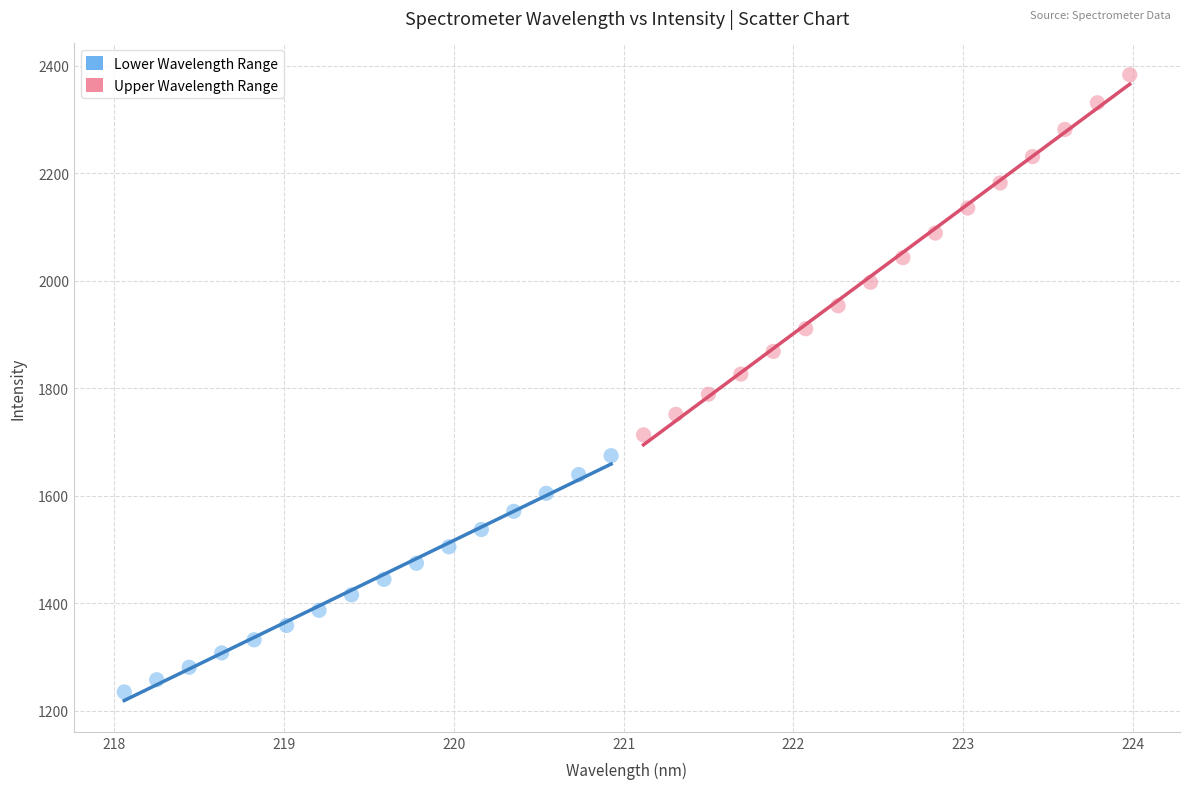

Which series has the largest Y range (max minus min)?

Upper Wavelength Range